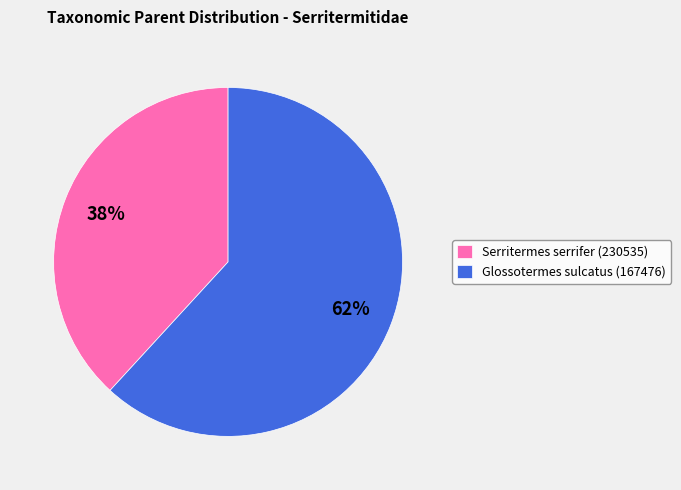

Which category has the smallest portion of the pie?

Serritermes serrifer (230535)